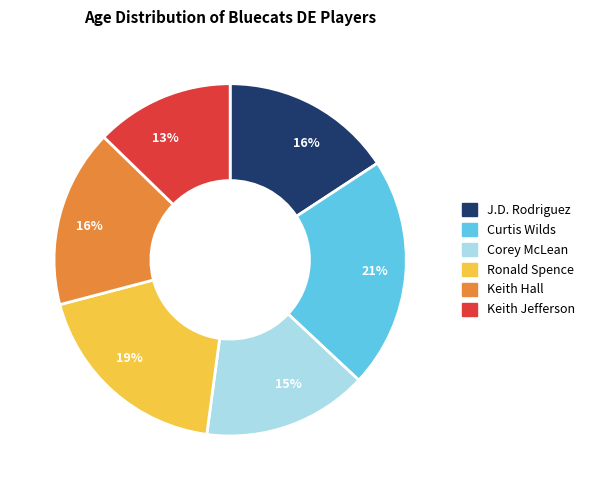

How many segments does this pie chart have?

6